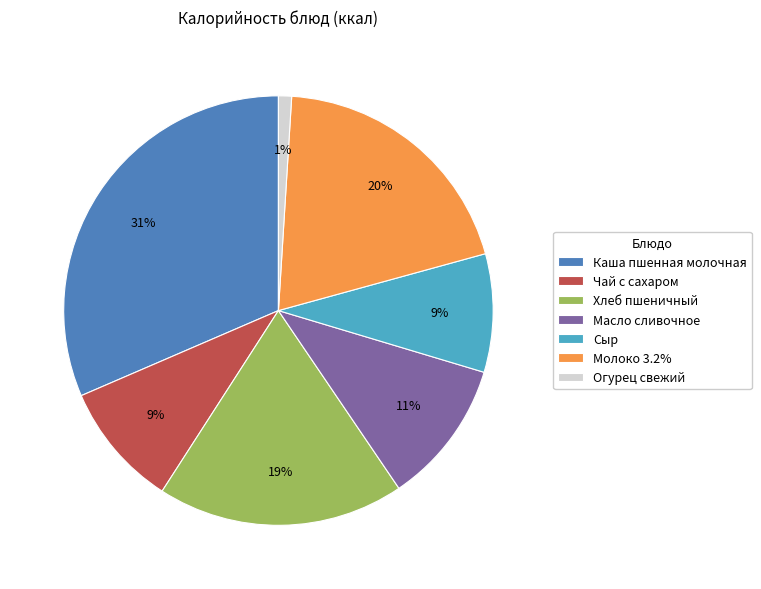

Is it true that Хлеб пшеничный is 19% of the pie?

True